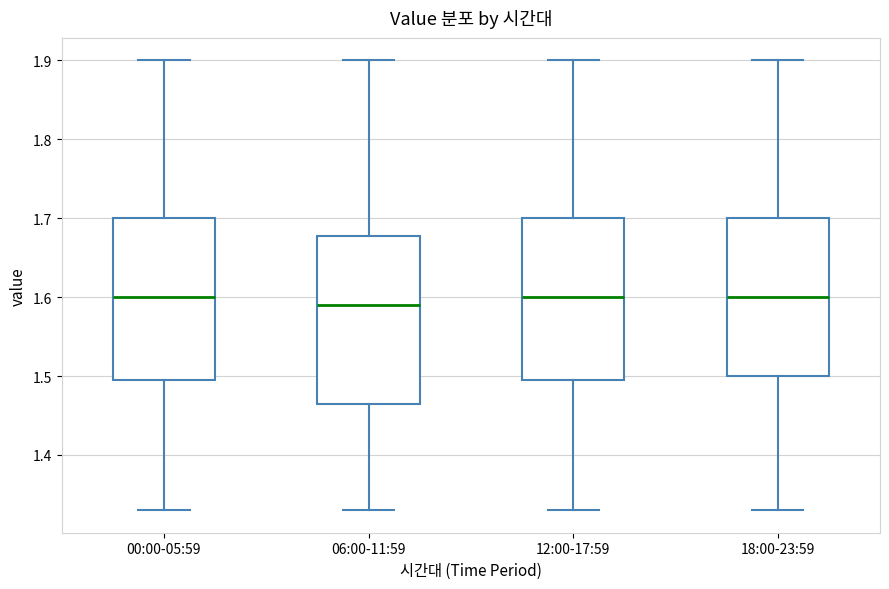

Reading left to right, read every box against the y-axis: the position of its median line, the range the box covers, and the ends of its whiskers. The values are not printed on the chart, so give them approximately, as read against the axis.

00:00-05:59: median 1.60, box 1.50 to 1.70, whiskers 1.33 to 1.90
06:00-11:59: median 1.59, box 1.47 to 1.68, whiskers 1.33 to 1.90
12:00-17:59: median 1.60, box 1.50 to 1.70, whiskers 1.33 to 1.90
18:00-23:59: median 1.60, box 1.50 to 1.70, whiskers 1.33 to 1.90